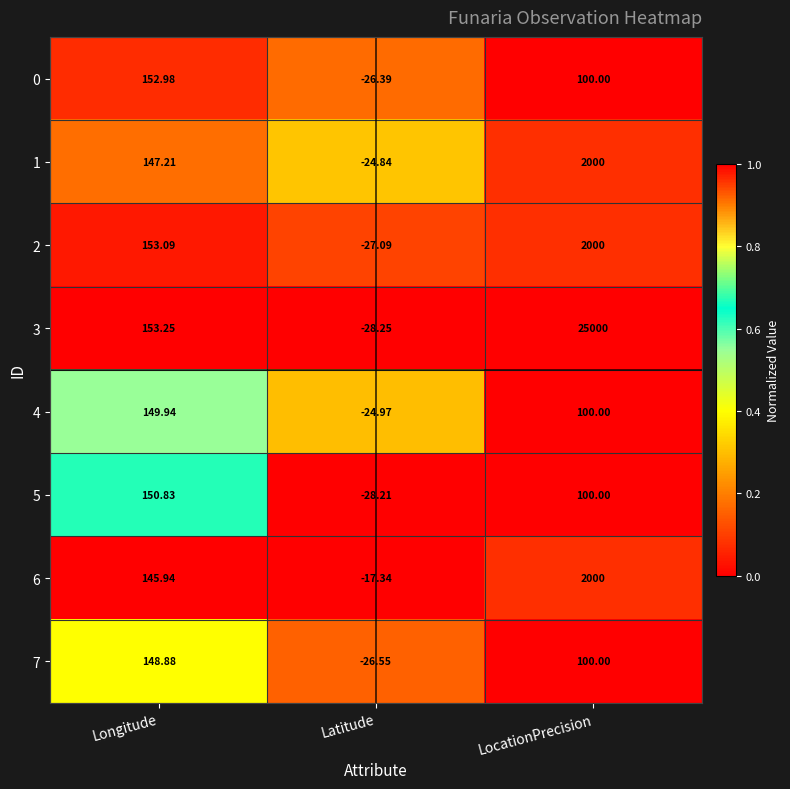

Which category has the highest value in the 5 series?

Longitude